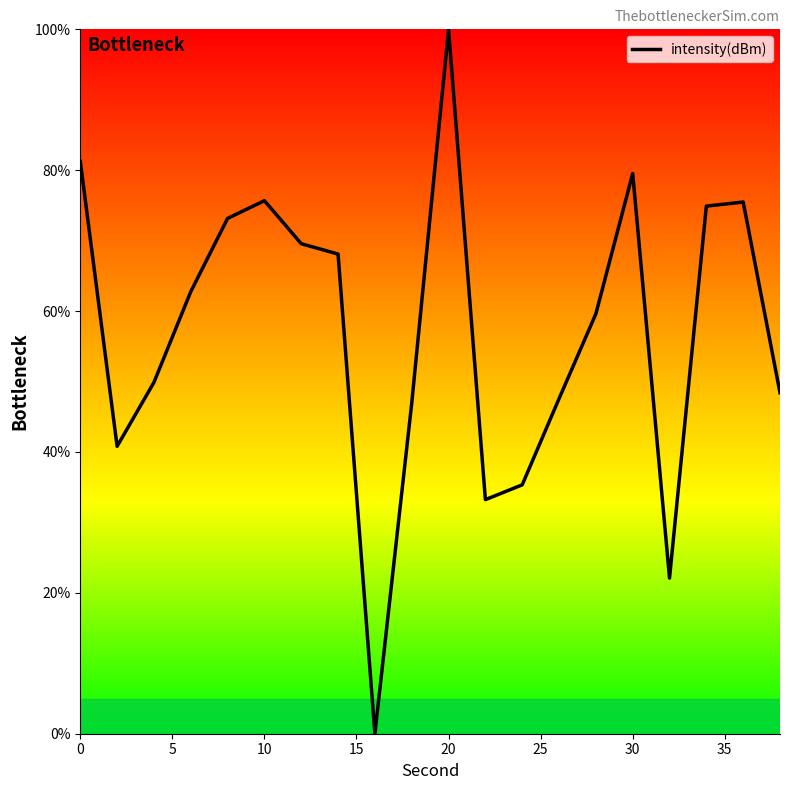

What is the difference between the maximum and second lowest values?

77.9